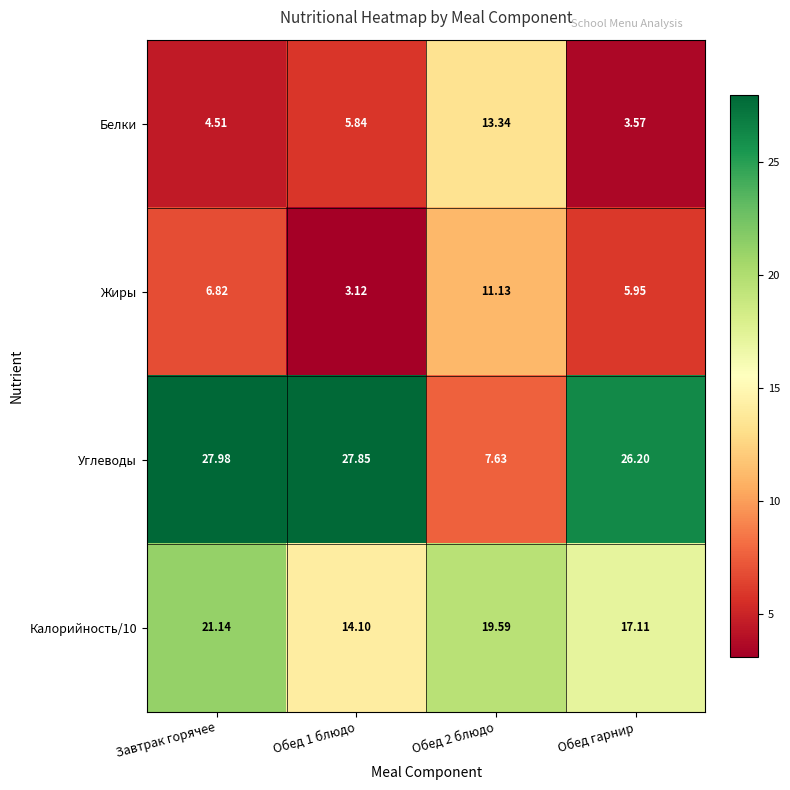

What is the difference between the highest and lowest values at Завтрак горячее?

23.5